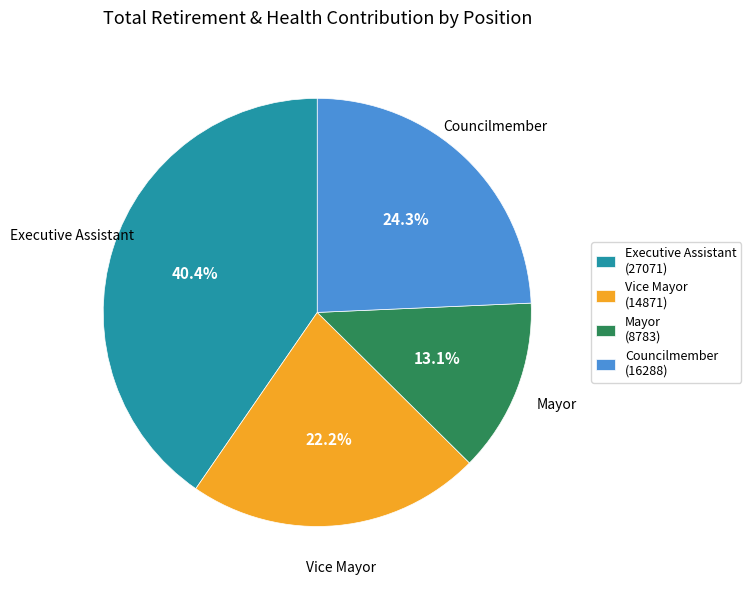

What percentage is NOT represented by Executive Assistant (27071)?

59.6%